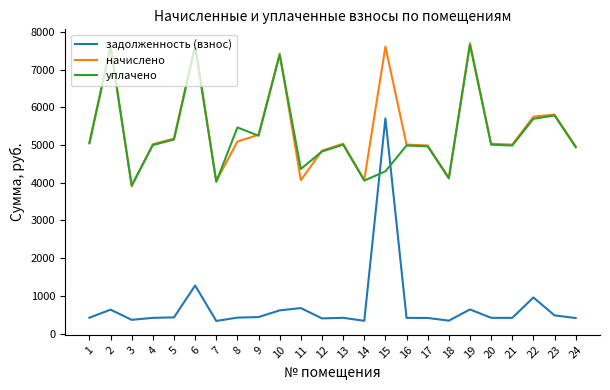

The value of уплачено at 18 is 4113.9. True or false?

True